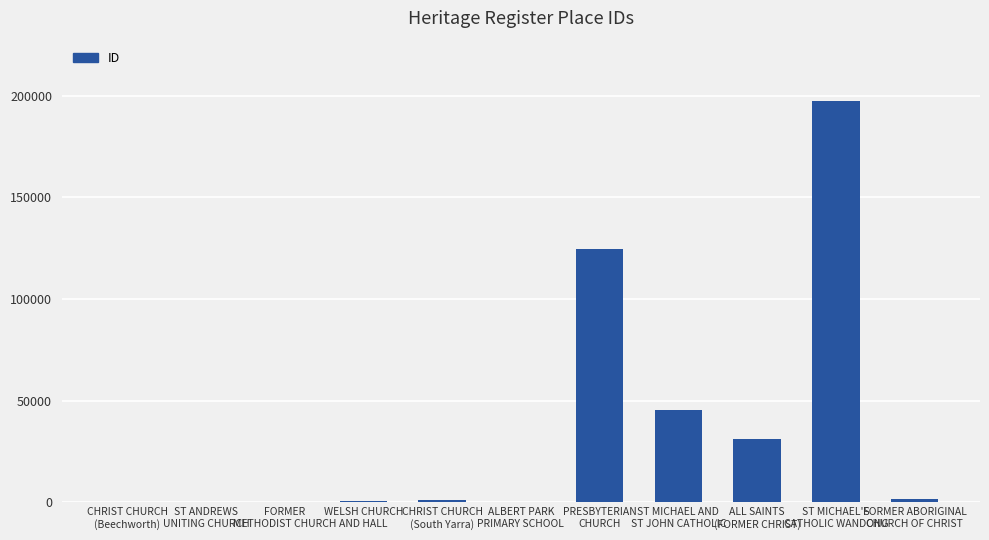

What is the sum of all values?

402679